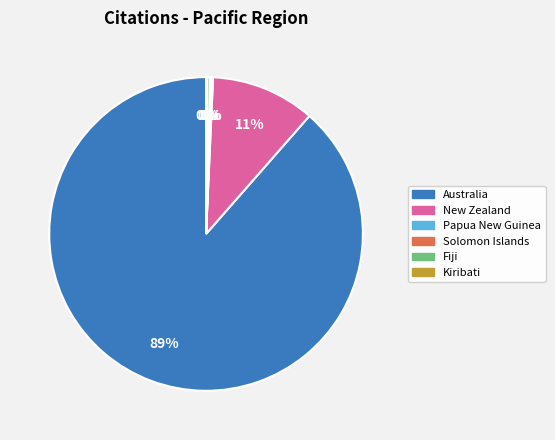

Which category accounts for the majority?

Australia